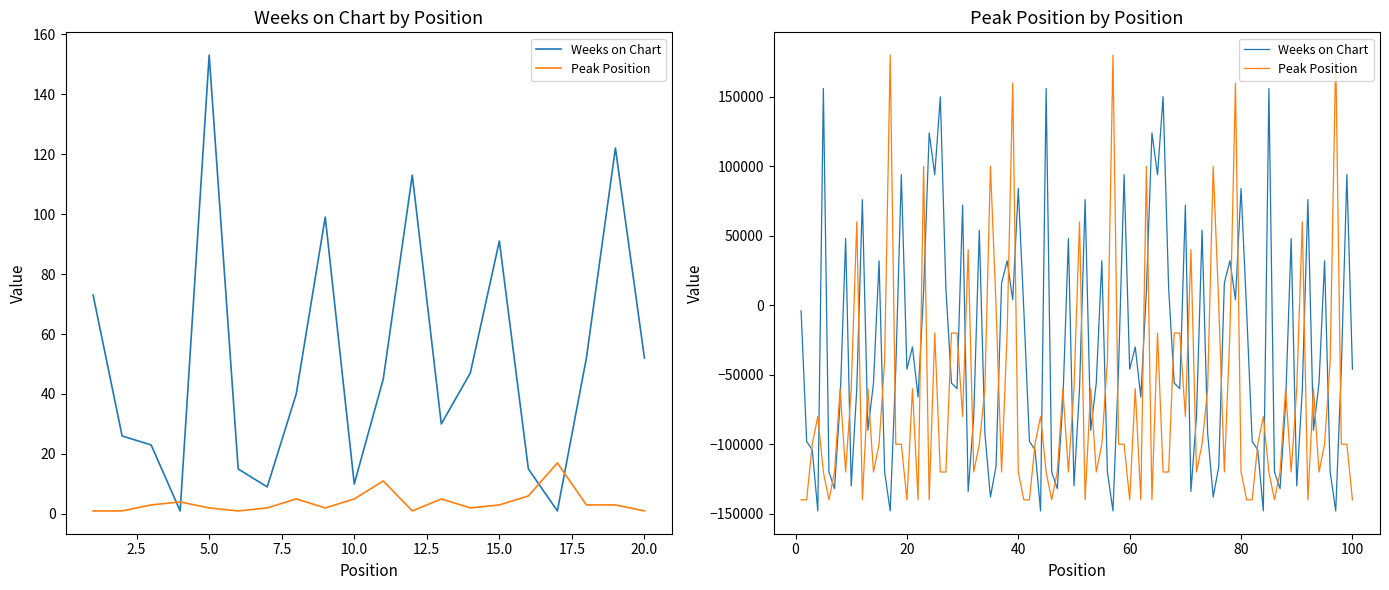

At which label does Weeks on Chart reach its minimum?

4